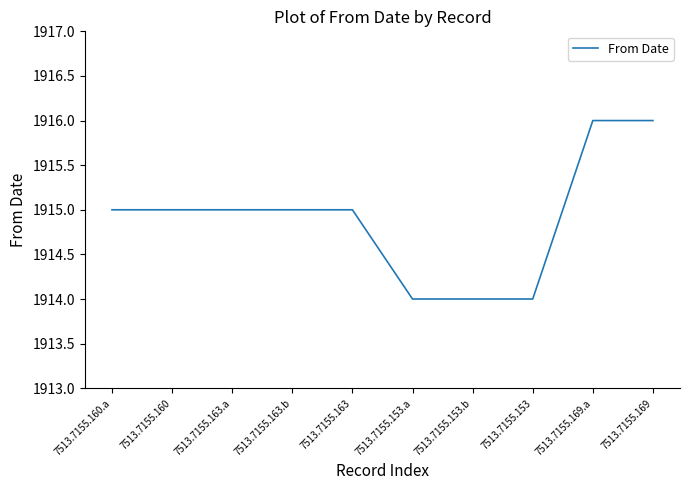

What is the minimum value shown in the chart?

1914